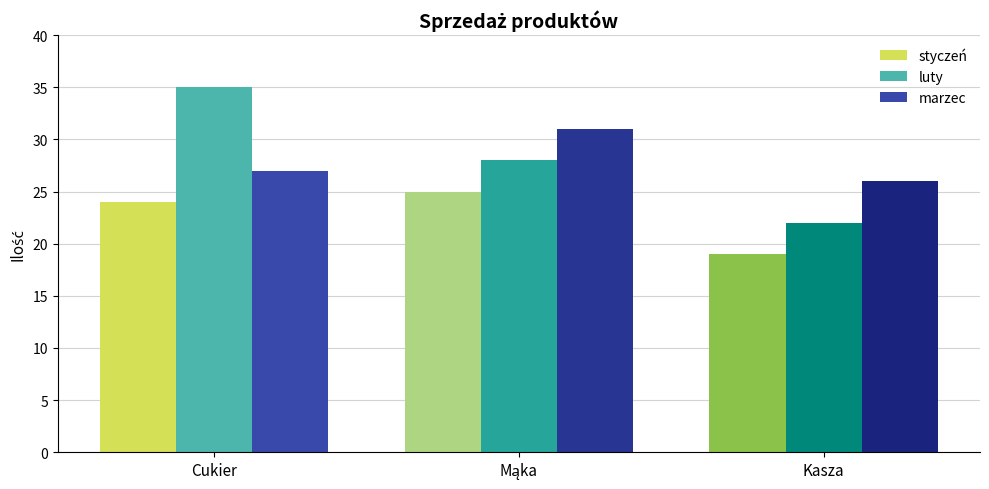

How many bars are there in each group?

3